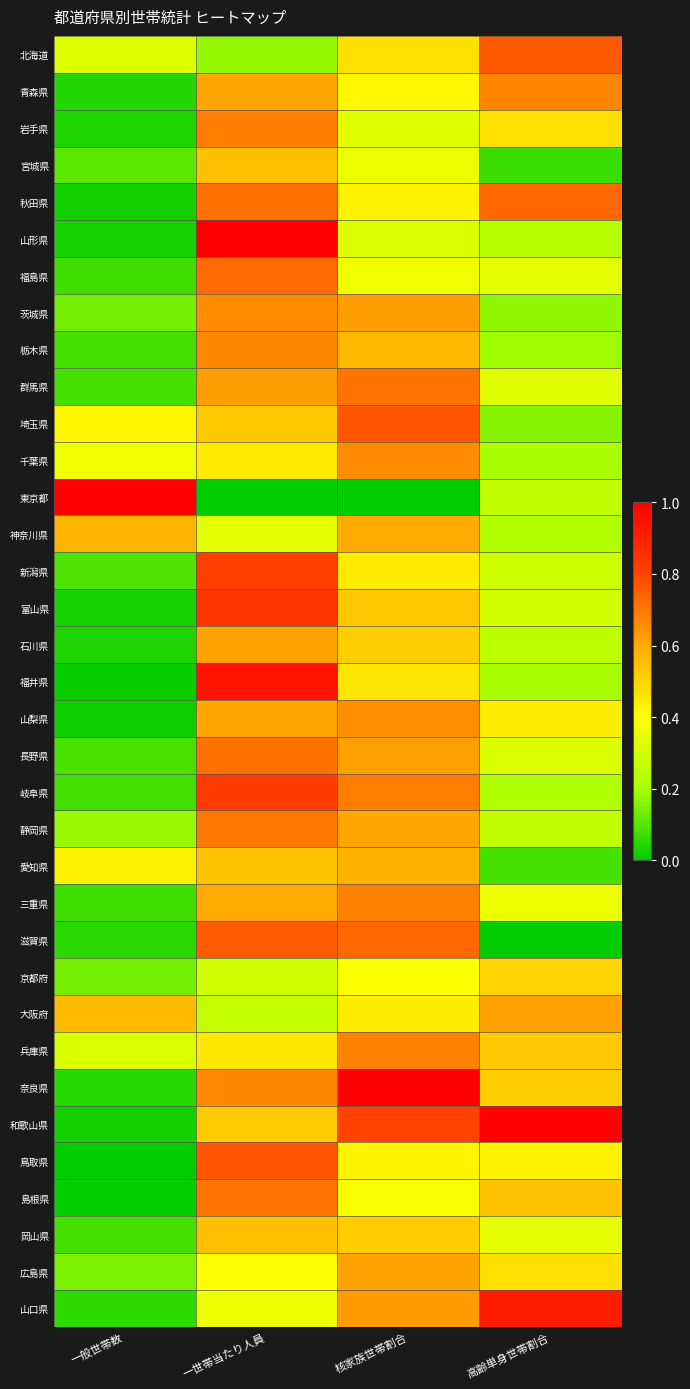

Rank the series at 一世帯当たり人員 from highest to lowest value.

山形県, 福井県, 富山県, 岐阜県, 新潟県, 鳥取県, 滋賀県, 福島県, 秋田県, 長野県, 島根県, 静岡県, 岩手県, 栃木県, 奈良県, 茨城県, 群馬県, 石川県, 青森県, 山梨県, 三重県, 岡山県, 宮城県, 愛知県, 埼玉県, 和歌山県, 兵庫県, 千葉県, 広島県, 山口県, 神奈川県, 京都府, 大阪府, 北海道, 東京都